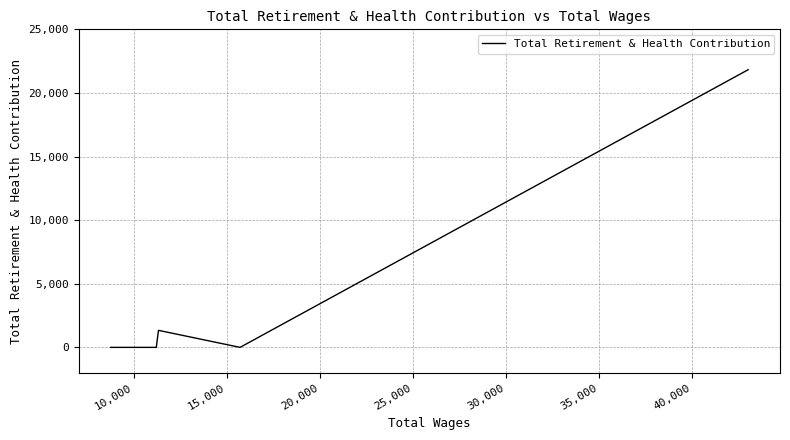

How many points are lower than both their immediate neighbors (excluding endpoints)?

1